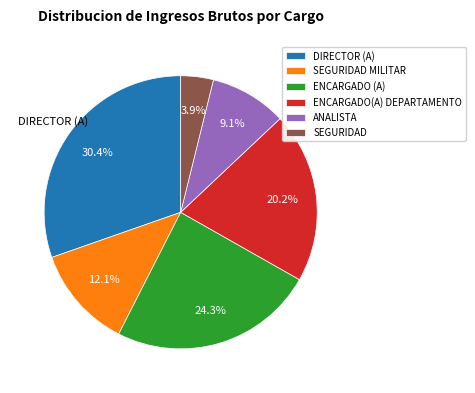

Does any single category account for the majority?

No